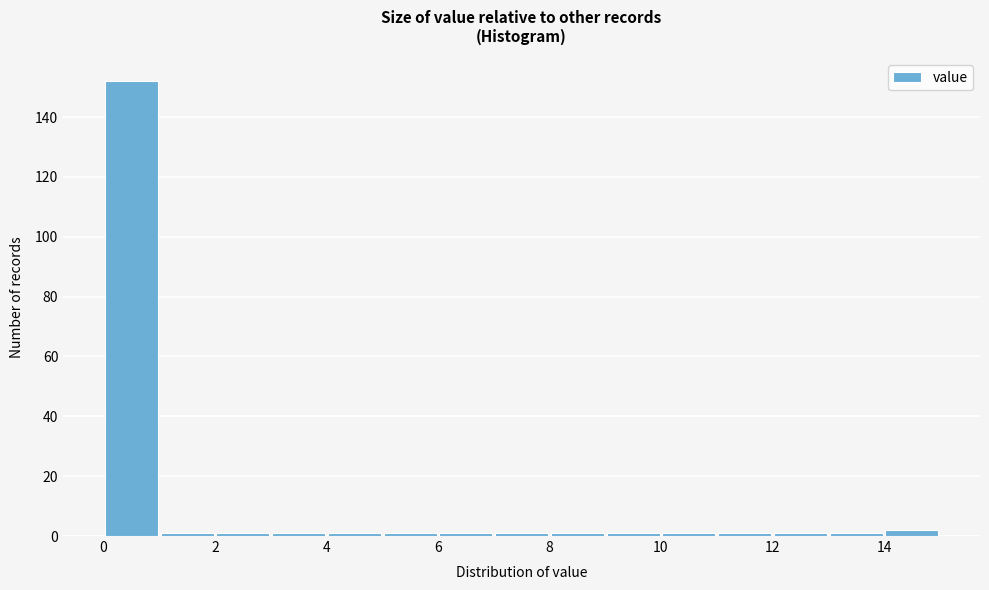

How tall is the bar that spans 0 to 1 on the x-axis? The values are not printed on the chart, so give them approximately, as read against the axis.

152